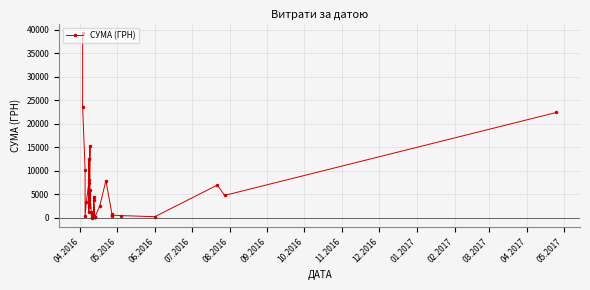

The value at 18 is 142.3. True or false?

False